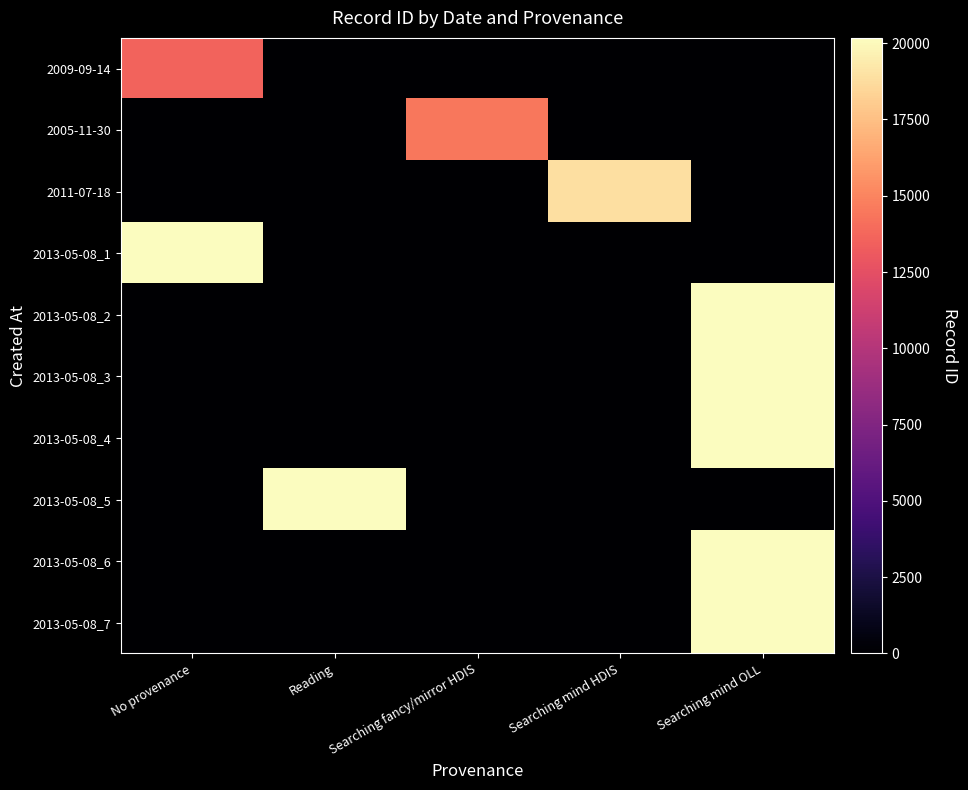

At No provenance, list the series in order from largest to smallest.

2013-05-08_1, 2009-09-14, 2005-11-30, 2011-07-18, 2013-05-08_2, 2013-05-08_3, 2013-05-08_4, 2013-05-08_5, 2013-05-08_6, 2013-05-08_7